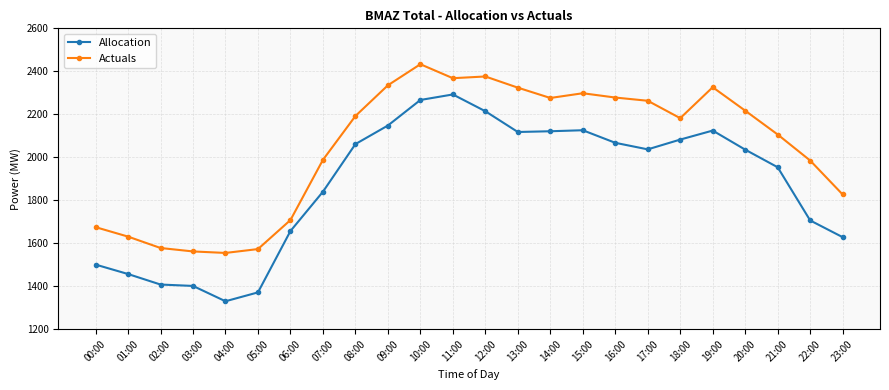

The value of Actuals at 06:00 is 807.4. True or false?

False